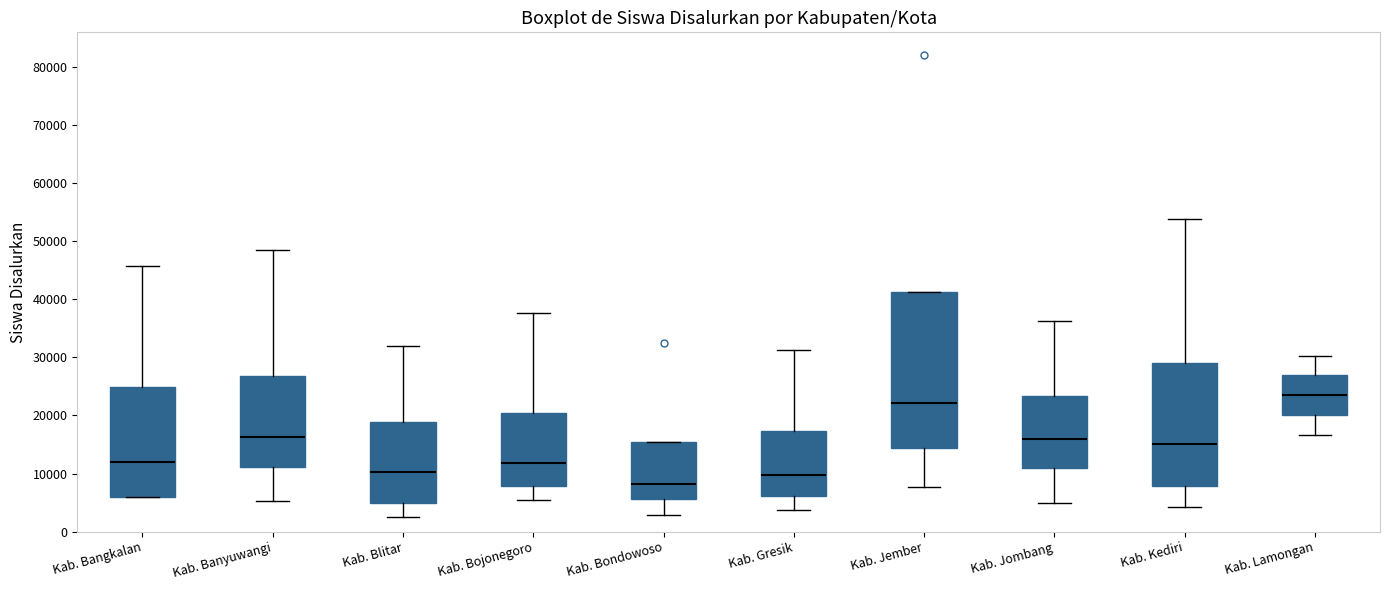

Comparing the boxes themselves (not the whiskers), which one is the tallest?

Kab. Jember